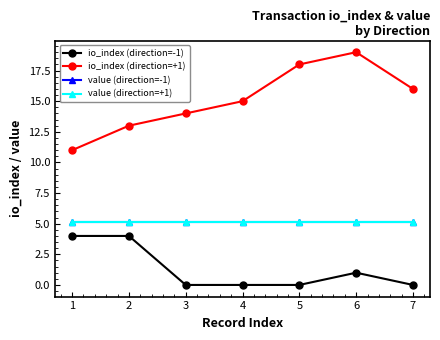

Is this an area chart (filled region under the line)?

No